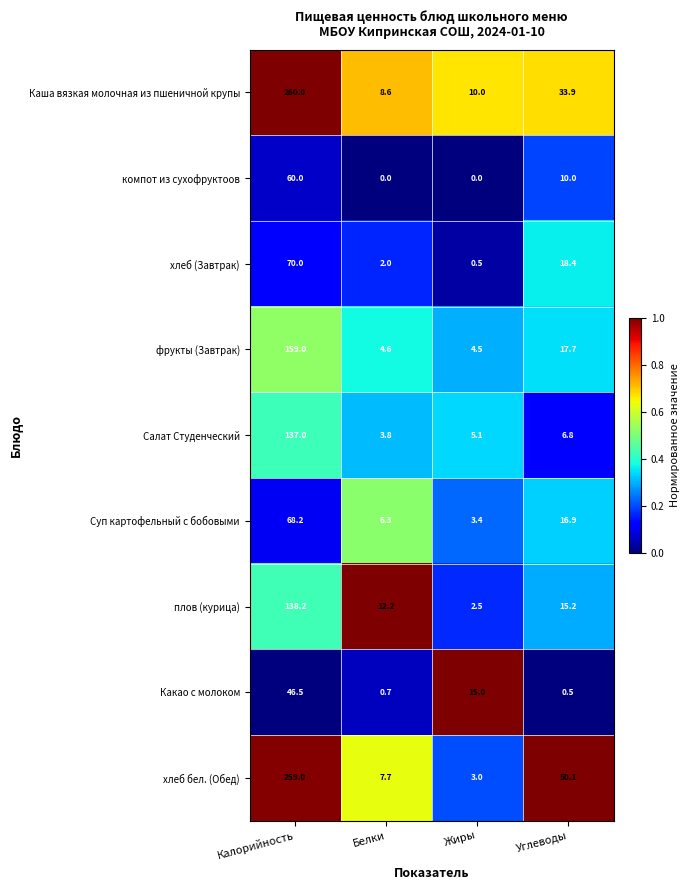

The Каша вязкая молочная из пшеничной крупы series shows 260.0 at Калорийность. True or false?

True